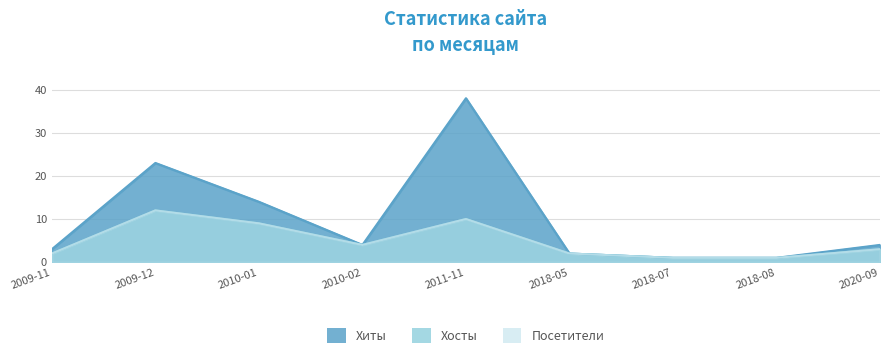

At how many categories does at least one series exceed 28?

1